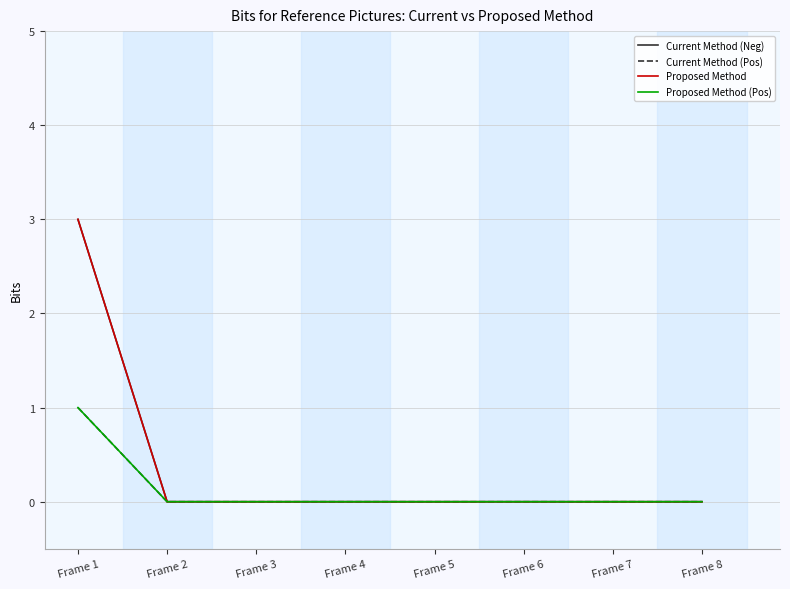

At which label is Current Method (Neg) closest to 1?

Frame 2